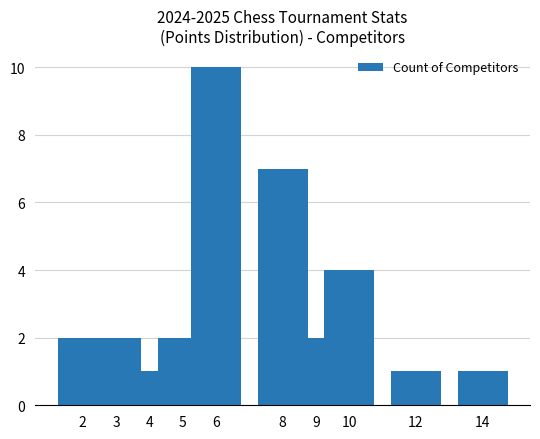

What is the value of the 5th bar from the left?

10